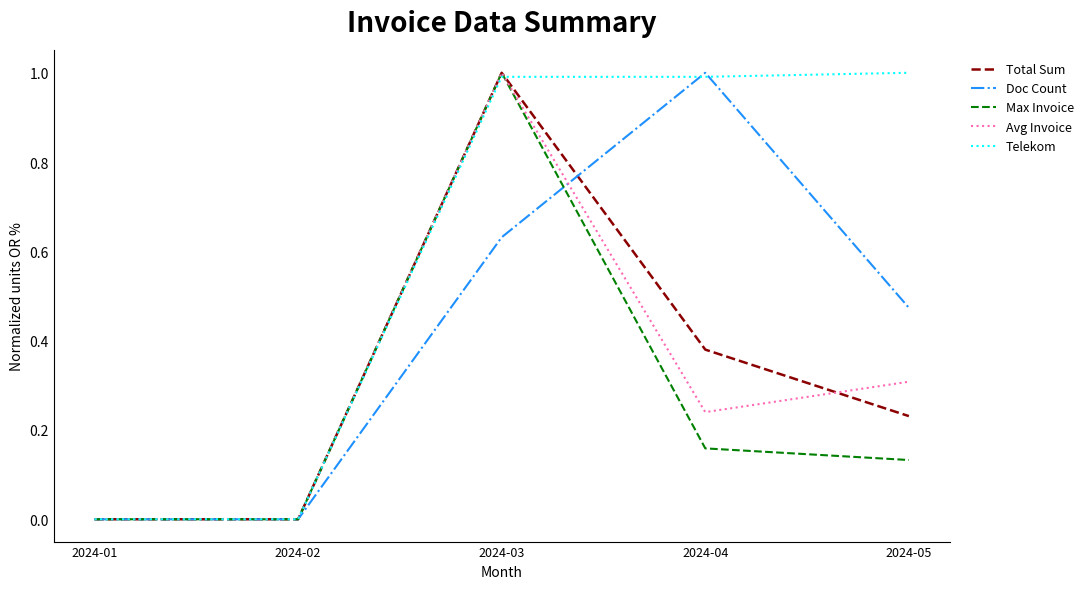

What is the greatest value displayed?

1.0